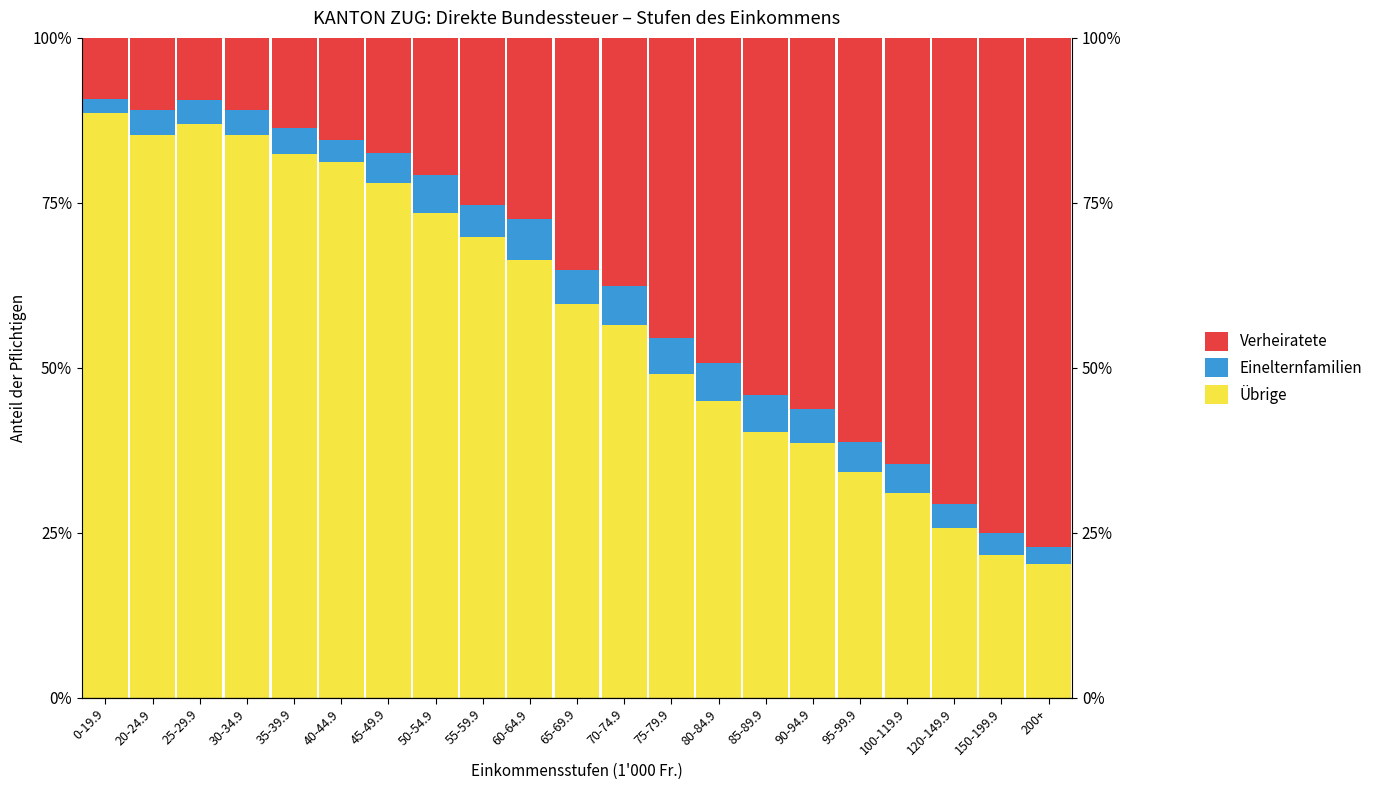

At which category is the sum across all series the highest?

0-19.9